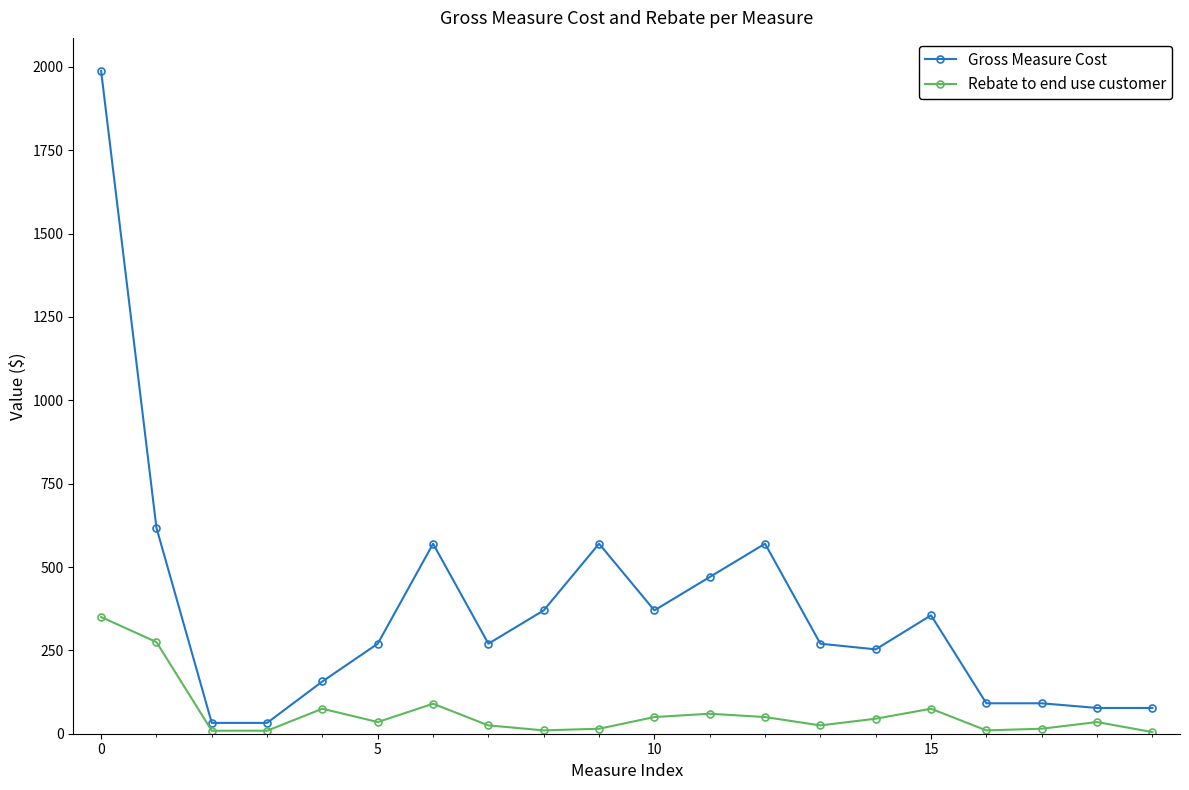

What is the value of the Gross Measure Cost point at the 8th from the left?

270.0